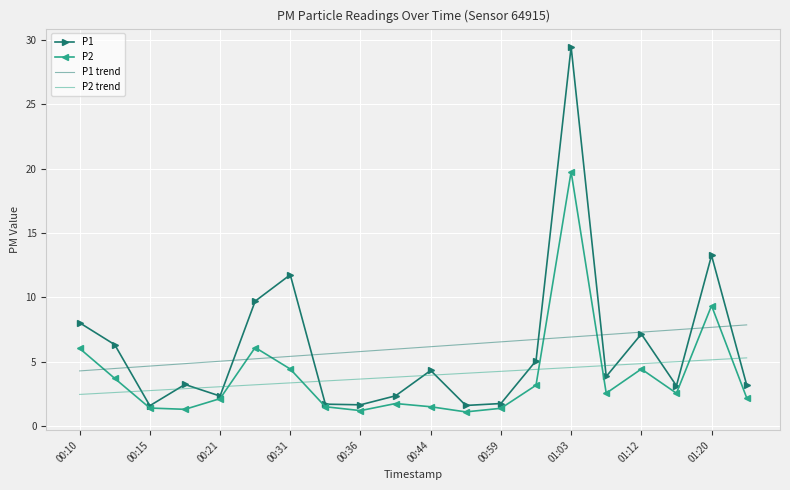

What is the maximum value for P2 trend?

5.3